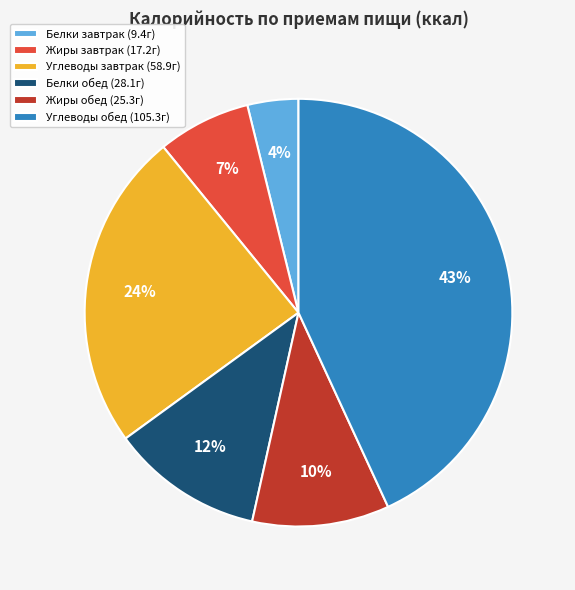

Rank the categories by value from highest to lowest.

Углеводы обед (105.3г), Углеводы завтрак (58.9г), Белки обед (28.1г), Жиры обед (25.3г), Жиры завтрак (17.2г), Белки завтрак (9.4г)